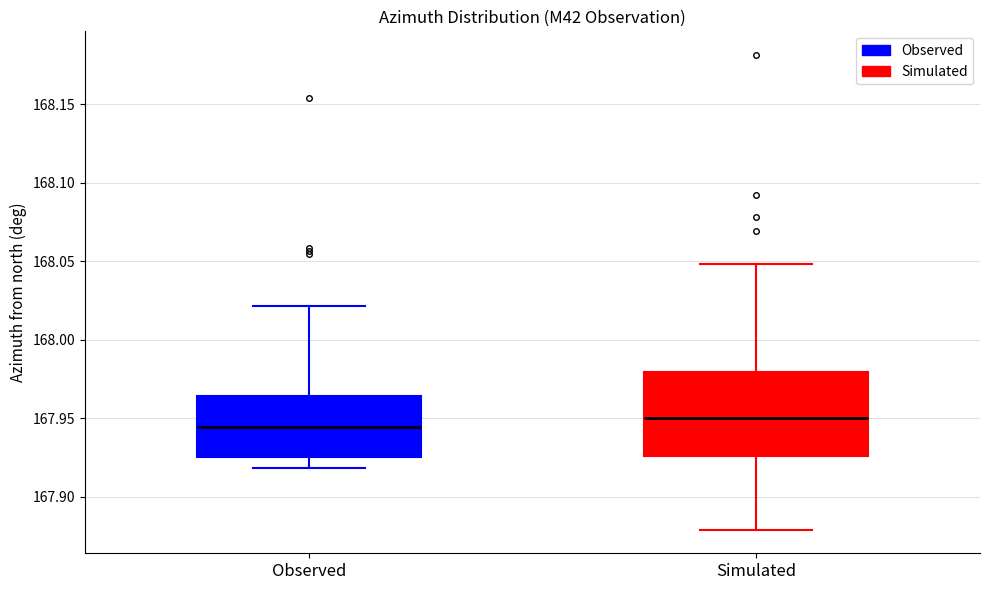

Reading left to right, read every box against the y-axis: the position of its median line, the range the box covers, and the ends of its whiskers. The values are not printed on the chart, so give them approximately, as read against the axis.

Observed: median 167.945, box 167.925 to 167.965, whiskers 167.920 to 168.020
Simulated: median 167.950, box 167.925 to 167.980, whiskers 167.880 to 168.050